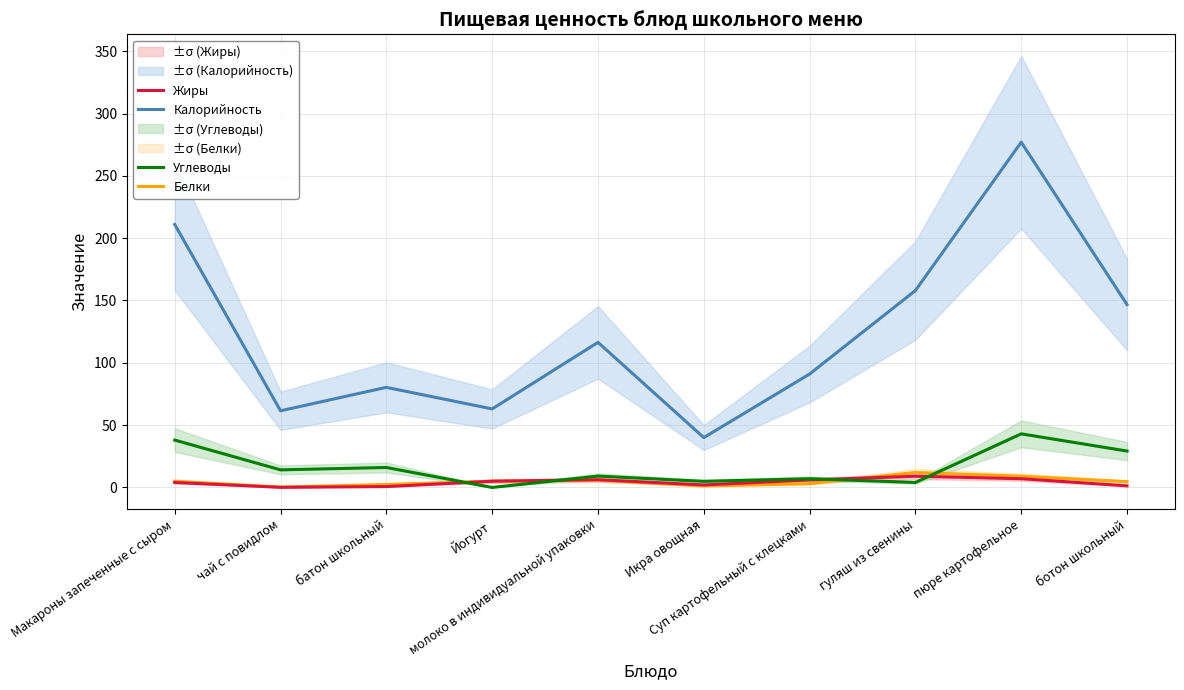

What is the label of the 7th point from the right?

Йогурт